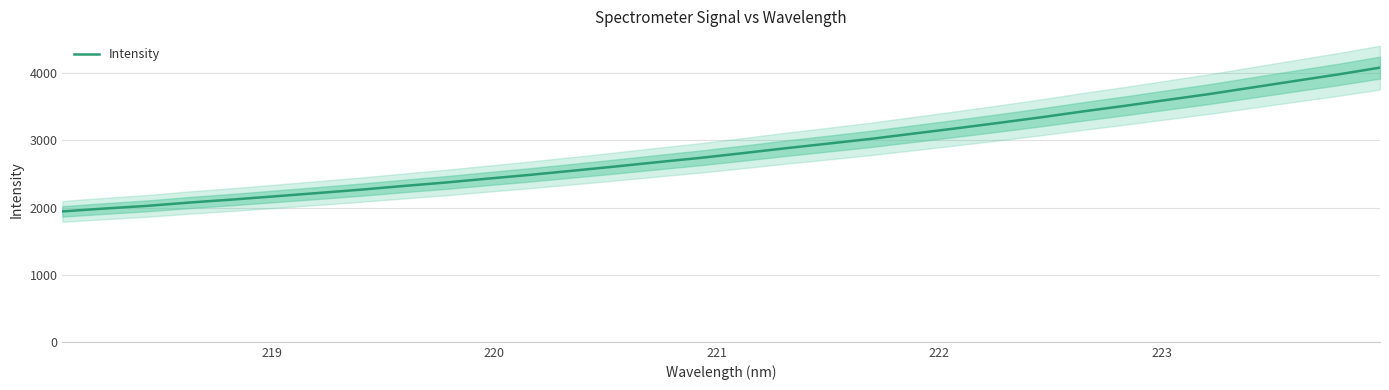

How many lines are shown in the chart?

1